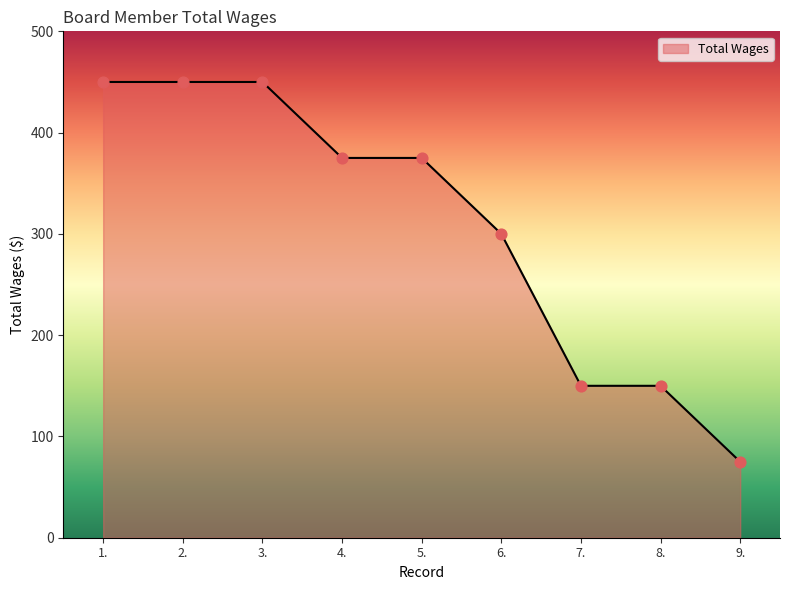

What is the ratio of the value at 1. to the value at 3.?

1.0